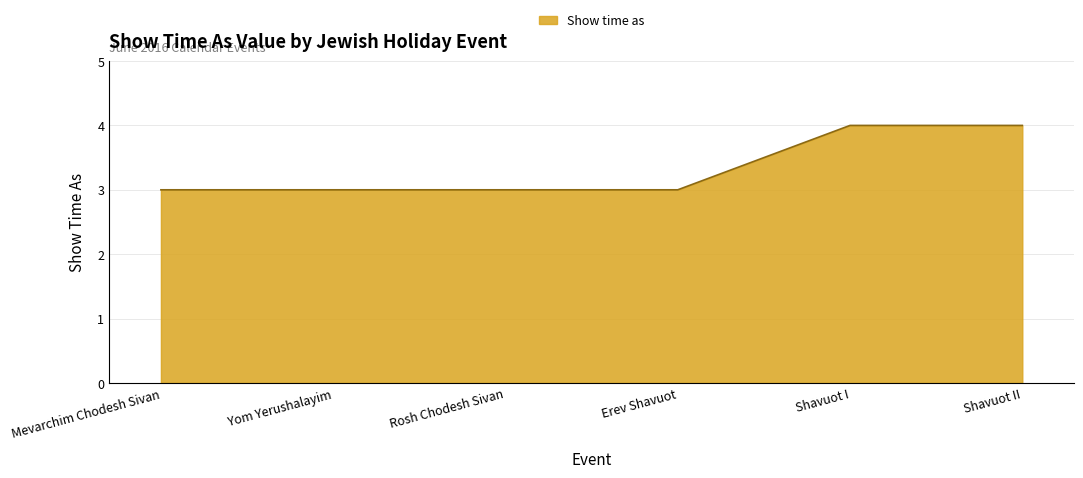

Is it true that the value at Yom Yerushalayim is 2?

False